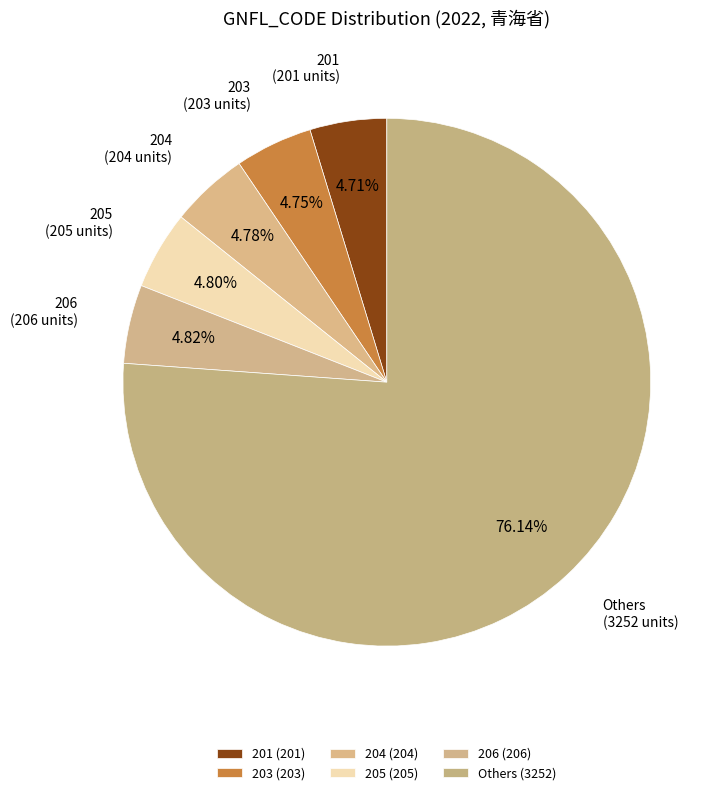

Do 204 and Others together represent more than half of the pie?

Yes